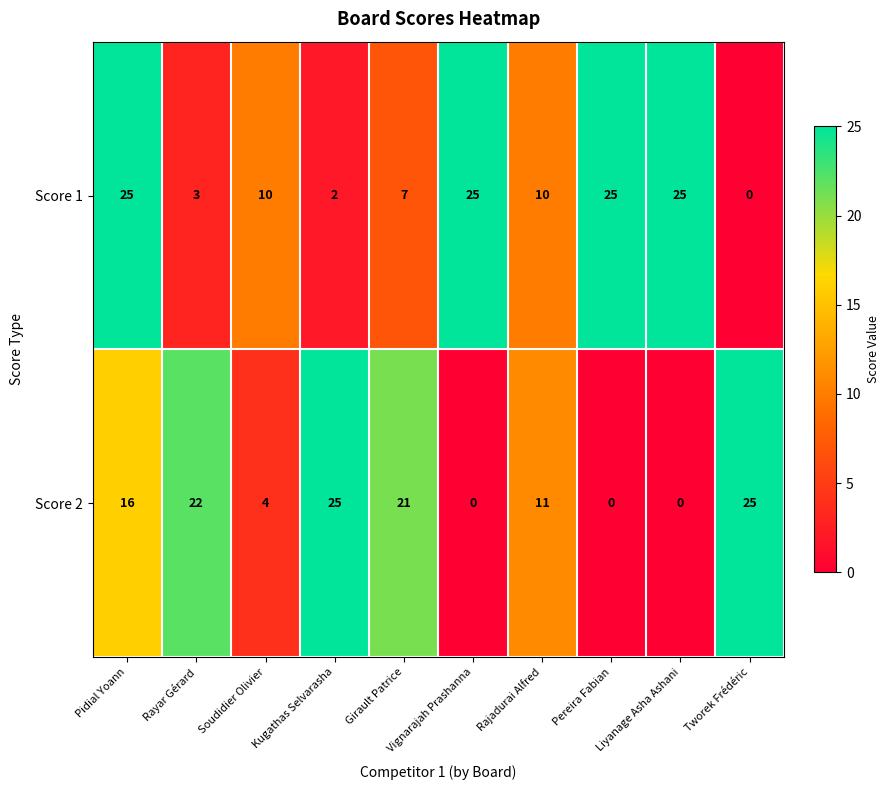

Read the Score 2 value at Girault Patrice, to the nearest 10.

20